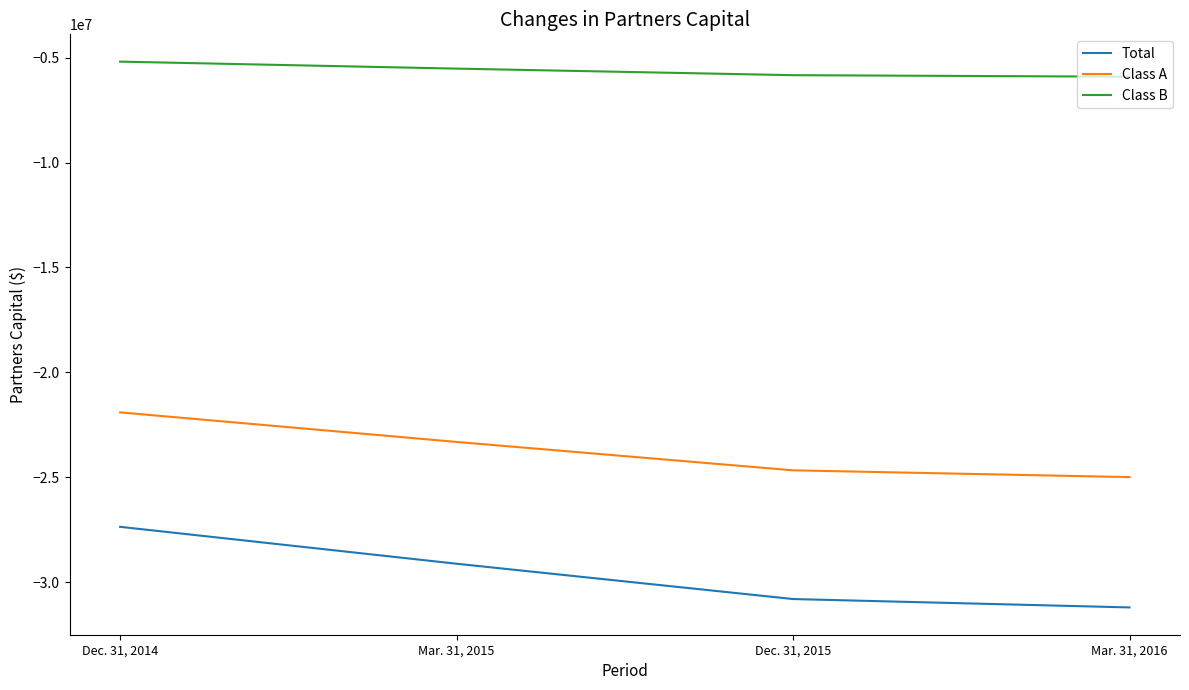

What is the minimum value shown in the chart?

-31211494